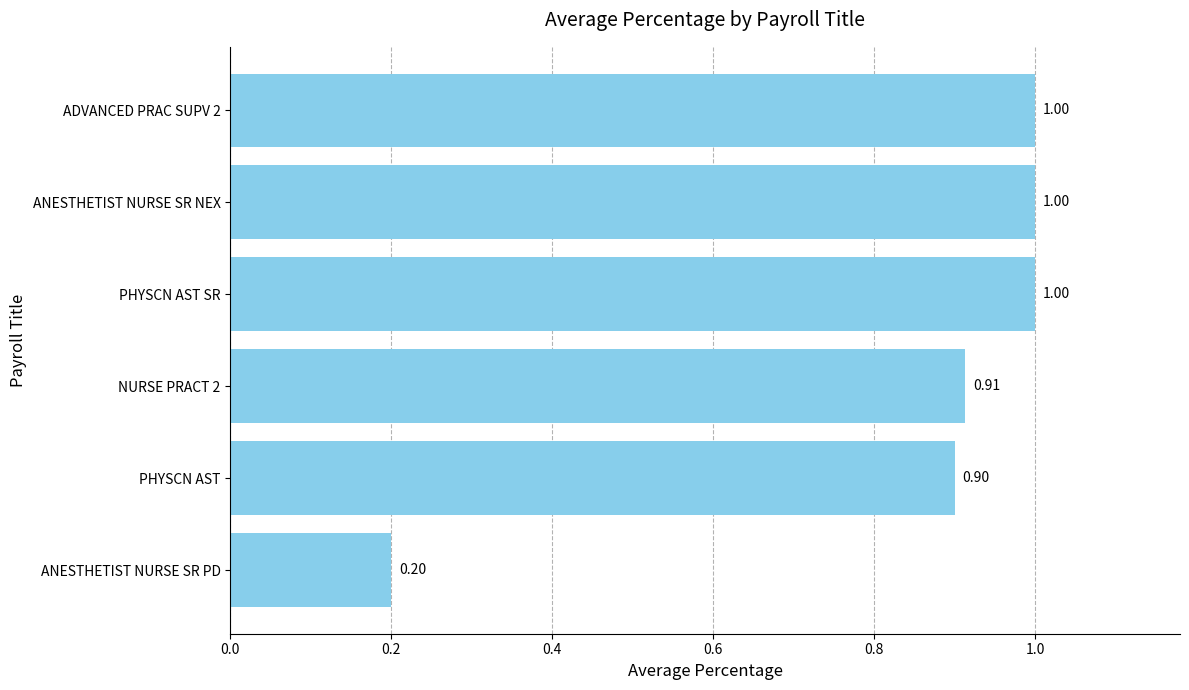

Where is the data nearest to the value 0?

ANESTHETIST NURSE SR PD